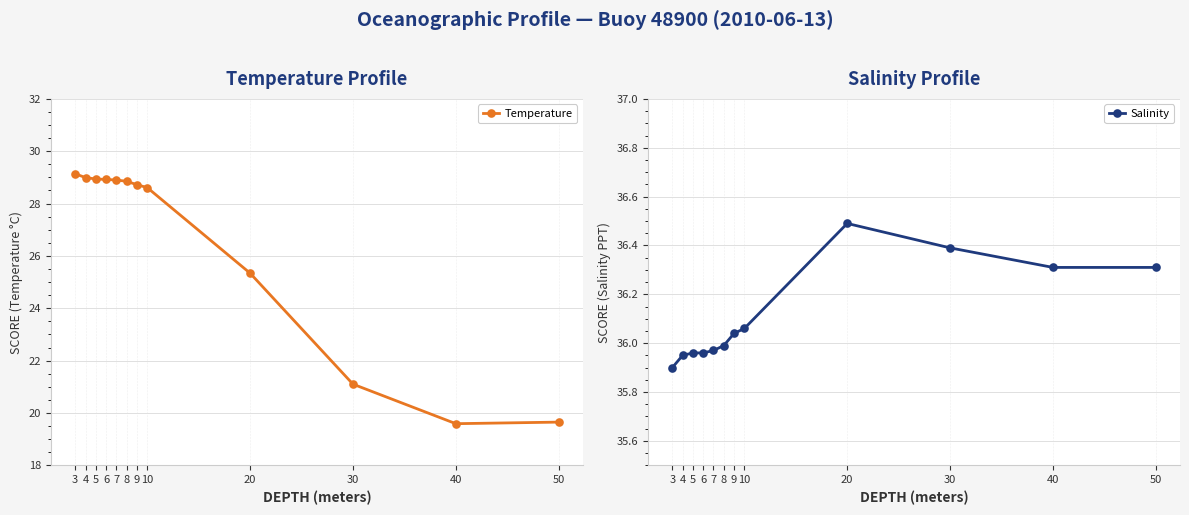

The value of Salinity at 30 is 36.4. True or false?

True